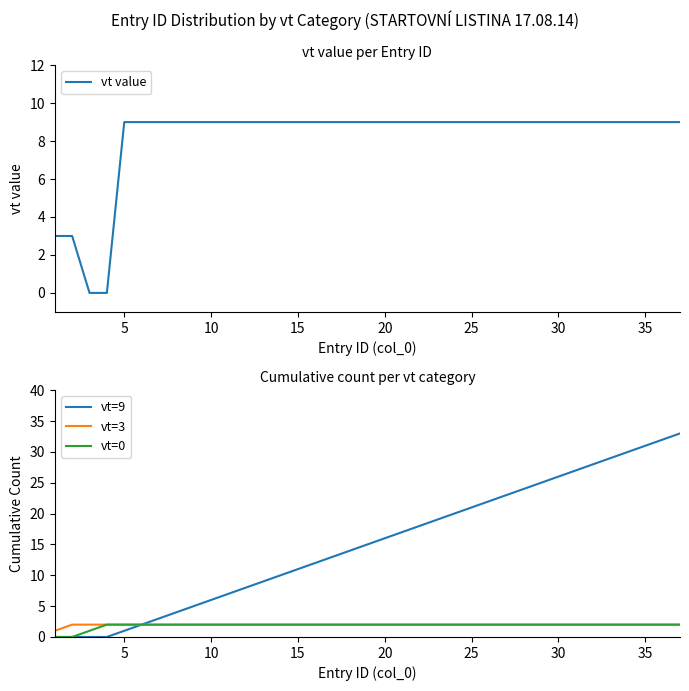

How many distinct data groups are displayed?

4